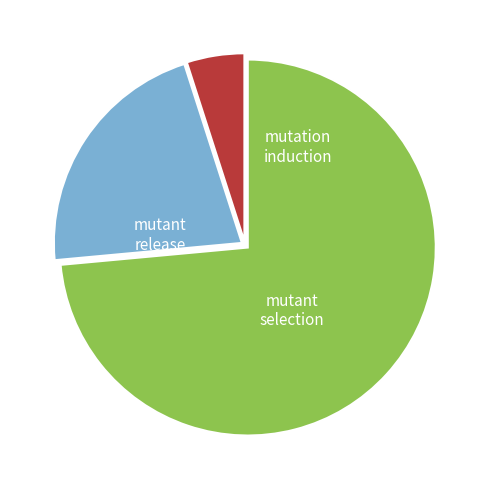

Is there a majority slice in this chart?

Yes